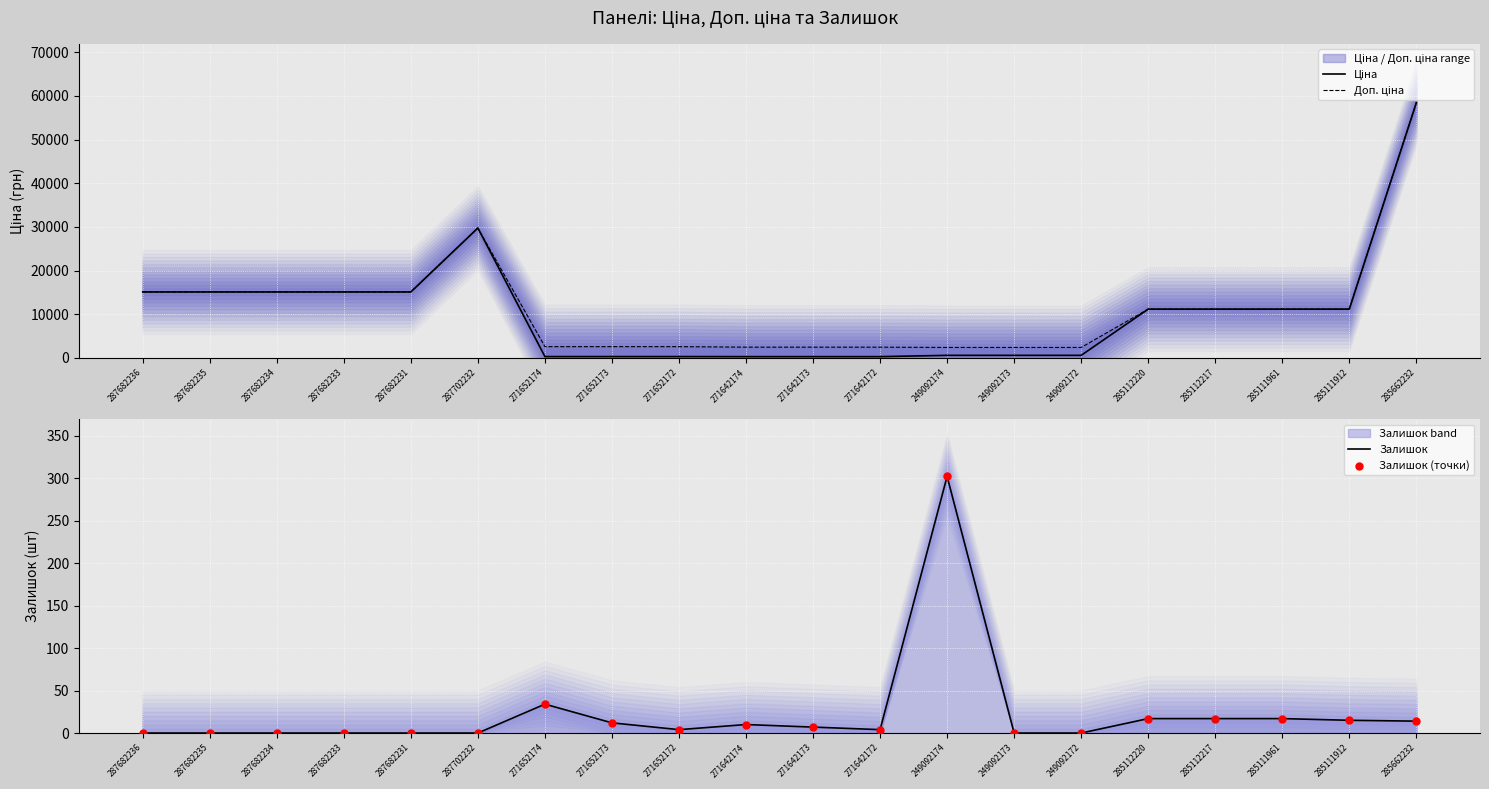

Which series has the largest total across all categories?

Доп. ціна